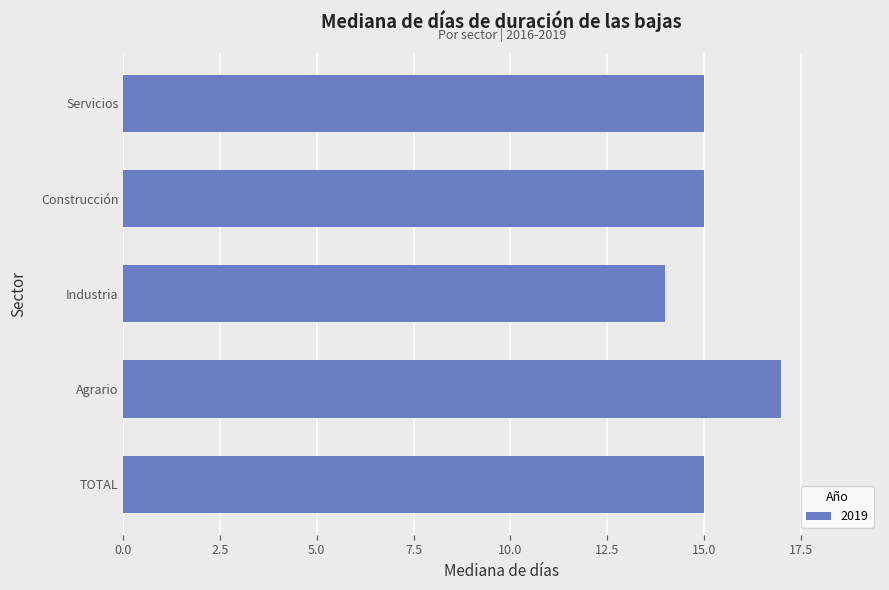

What is the sum of the values at Servicios and TOTAL?

30